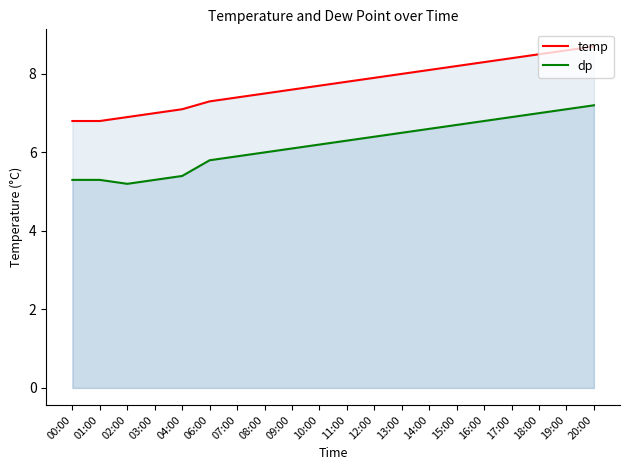

At which category is the sum across all series the highest?

20:00